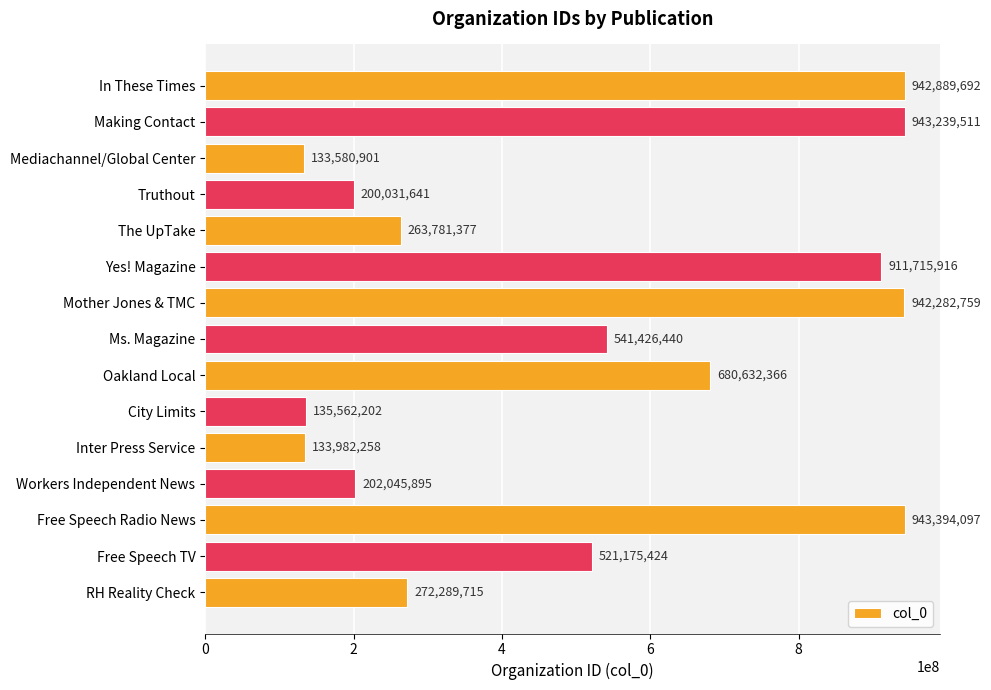

List the labels in order of value, largest first.

Free Speech Radio News, Making Contact, In These Times, Mother Jones & TMC, Yes! Magazine, Oakland Local, Ms. Magazine, Free Speech TV, RH Reality Check, The UpTake, Workers Independent News, Truthout, City Limits, Inter Press Service, Mediachannel/Global Center